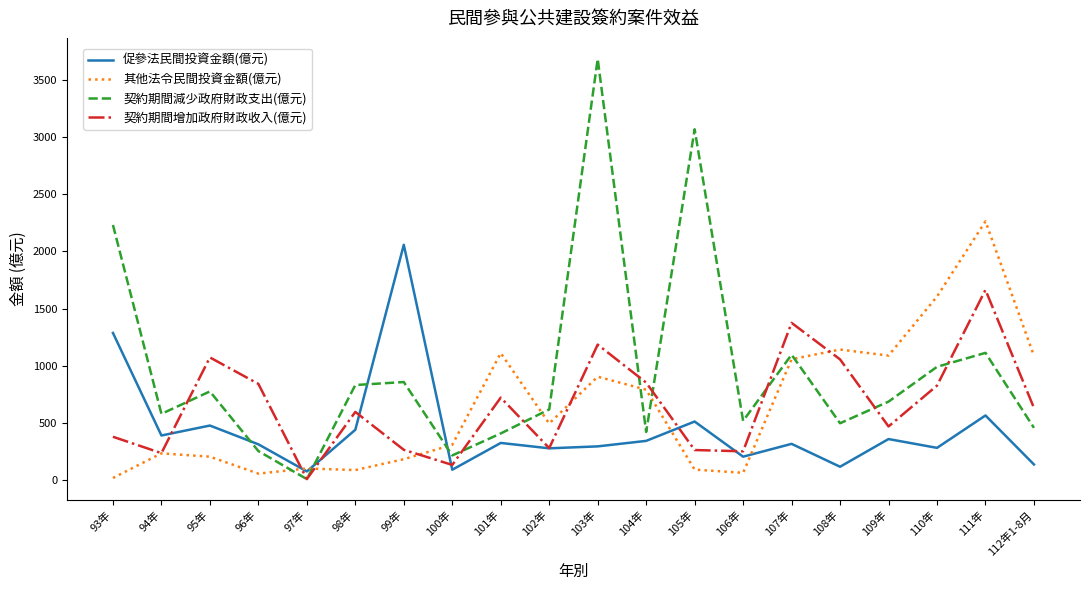

What position from the right is 104年?

9